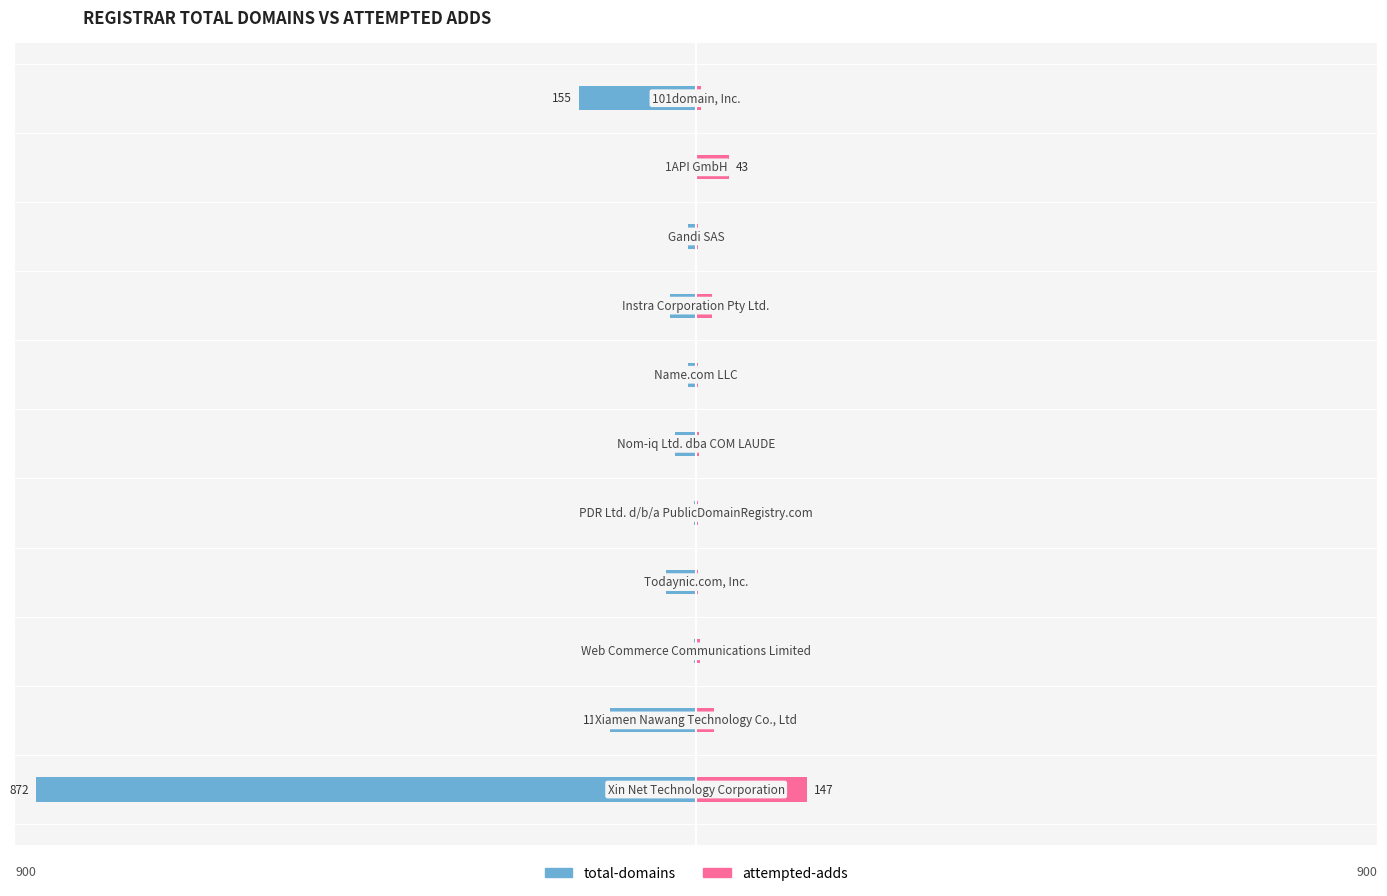

How many data points does each series have?

11